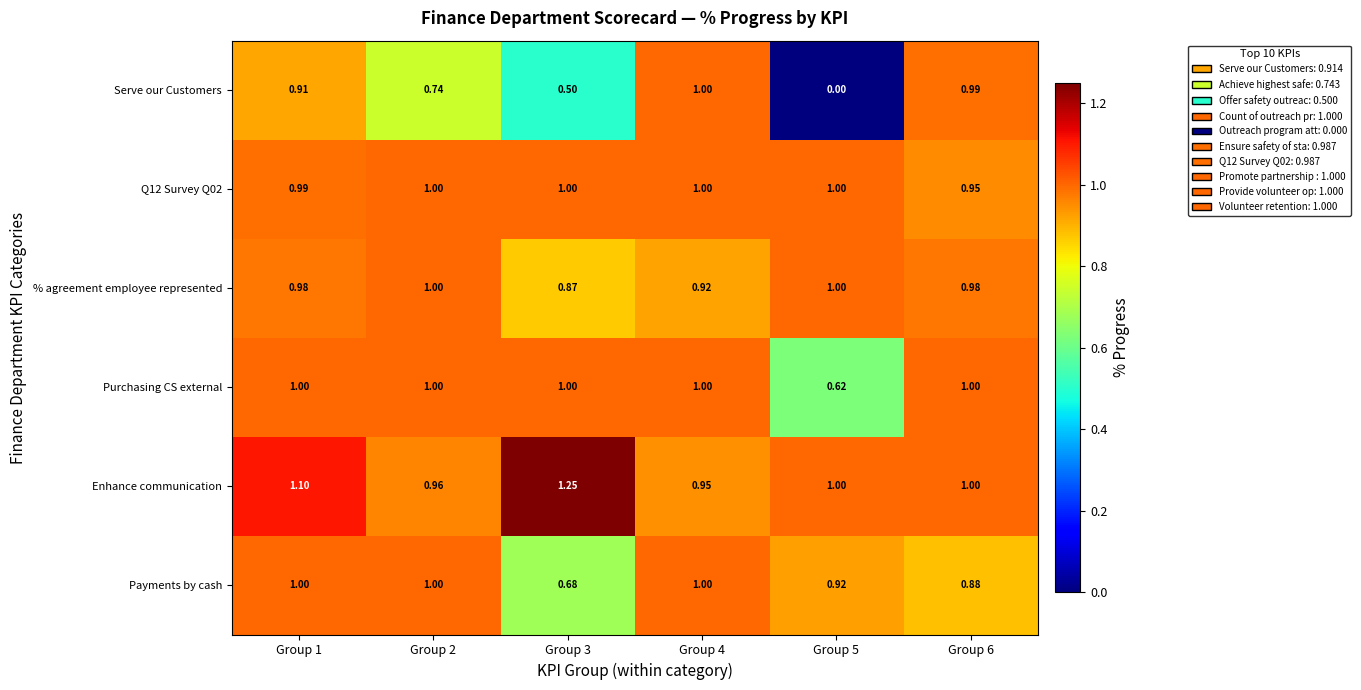

Is the value of Payments by cash at Group 2 greater than the value of Serve our Customers at Group 6?

Yes